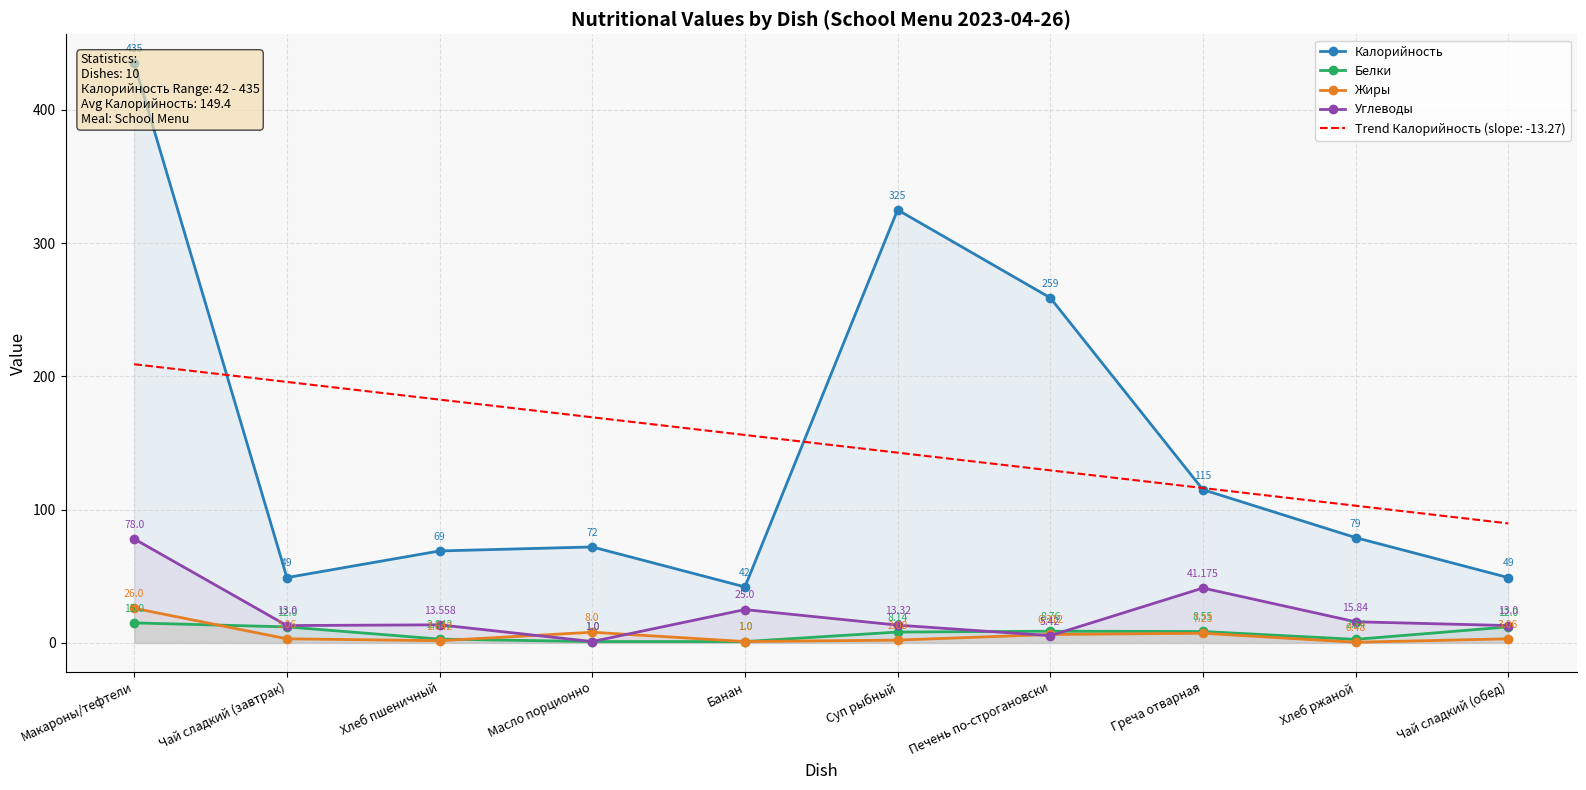

True or false: Калорийность has a value of 176.7 at Греча отварная.

False